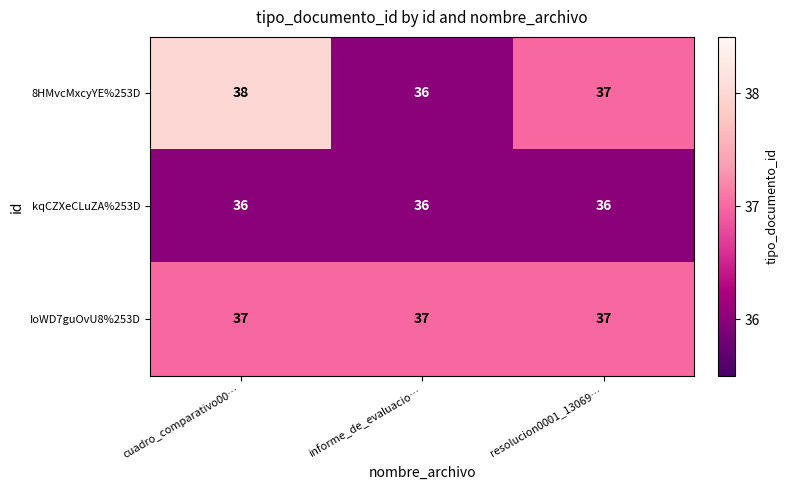

Reading right to left, what are all the values shown in this chart?

8HMvcMxcyYE%253D: resolucion0001_13069…=37	informe_de_evaluacio…=36	cuadro_comparativo00…=38
kqCZXeCLuZA%253D: resolucion0001_13069…=36	informe_de_evaluacio…=36	cuadro_comparativo00…=36
IoWD7guOvU8%253D: resolucion0001_13069…=37	informe_de_evaluacio…=37	cuadro_comparativo00…=37